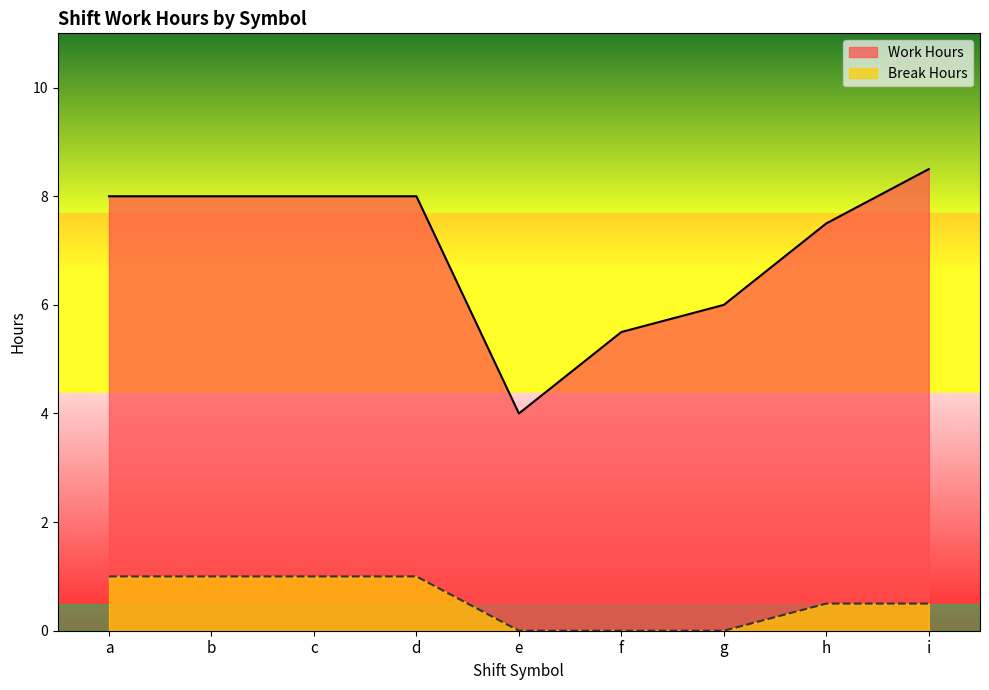

List the series in order of their peak value, highest first.

Work Hours, Break Hours